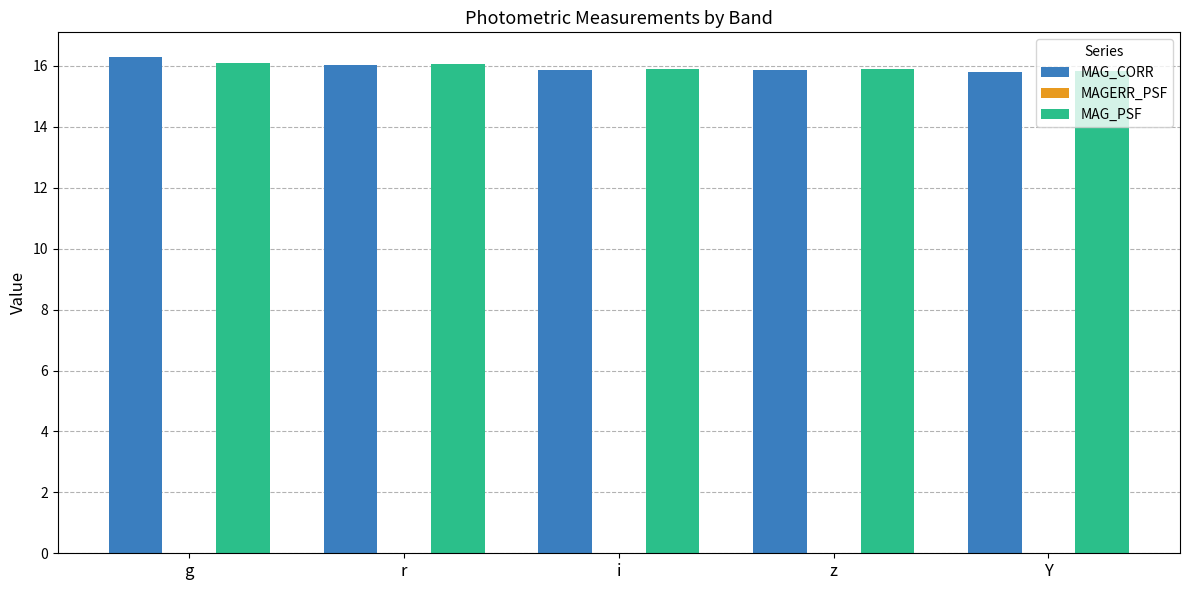

Are the bars grouped side by side (vs. stacked)?

Yes